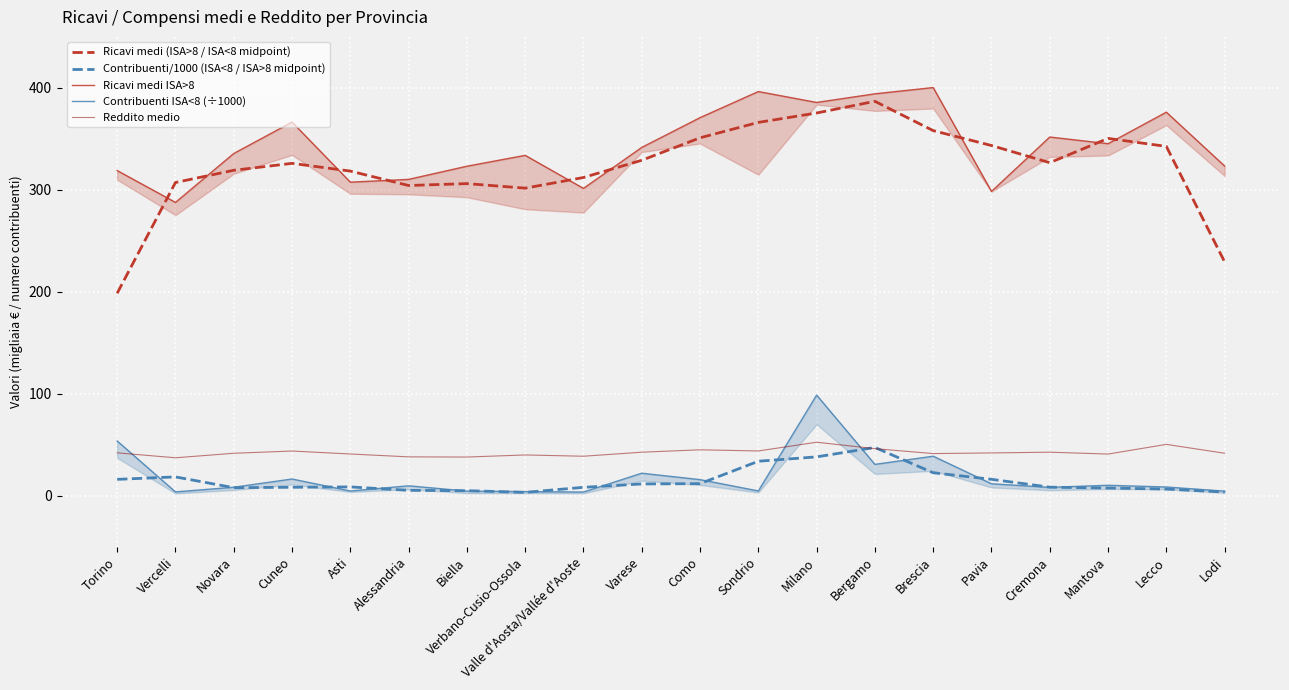

What is the average value of the Reddito medio series?

42.7